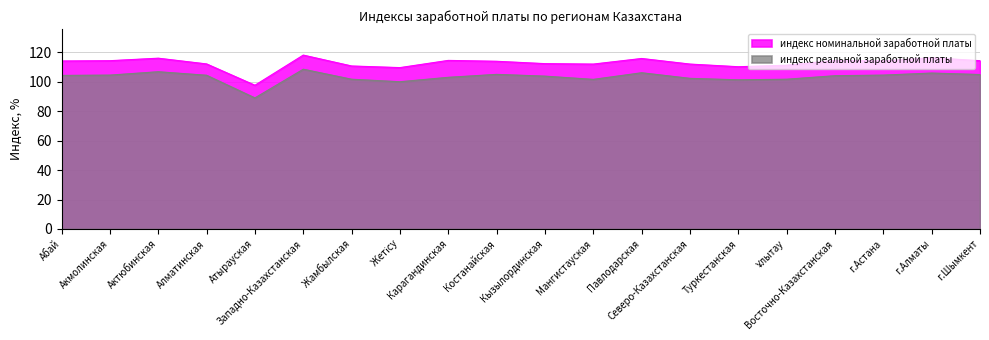

What is the label of the 15th point from the left?

Туркестанская